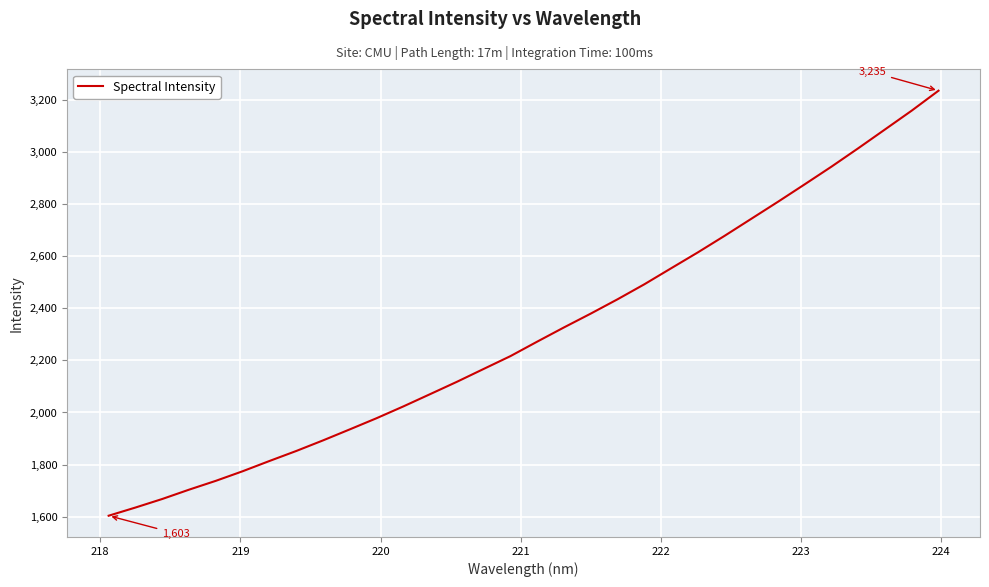

True or false: the data has more than 2 interior local peaks.

False